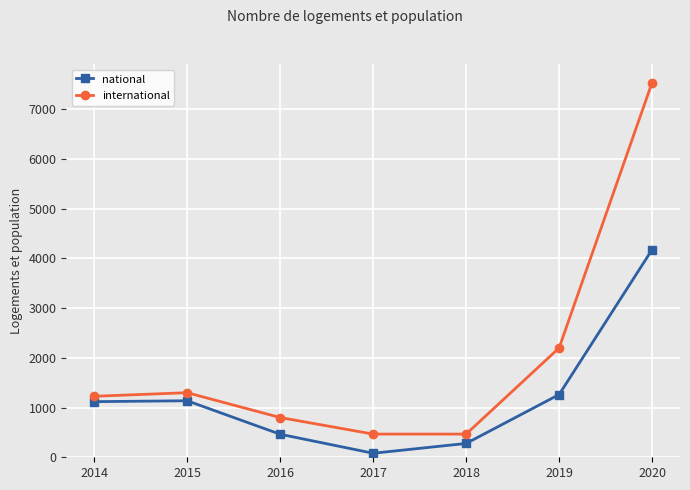

True or false: international and national cross at least once.

False